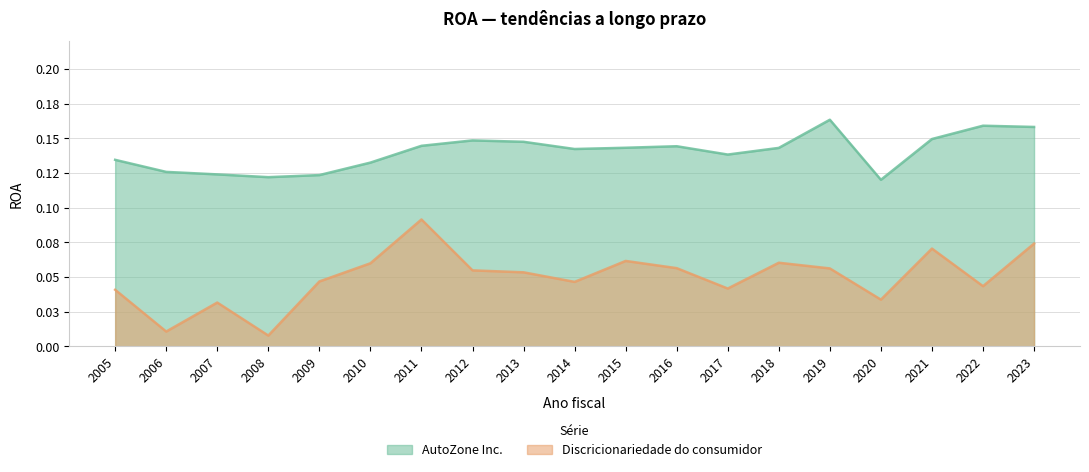

What is the sum of all Discricionariedade do consumidor values?

0.9